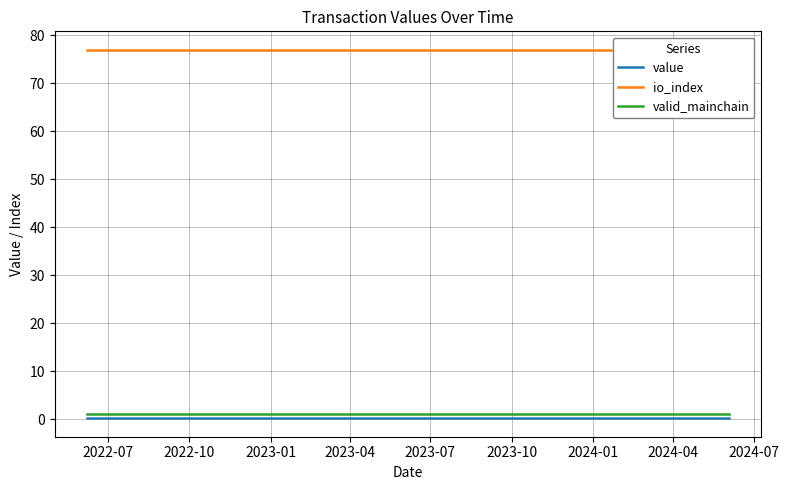

True or false: valid_mainchain and io_index cross at least once.

False